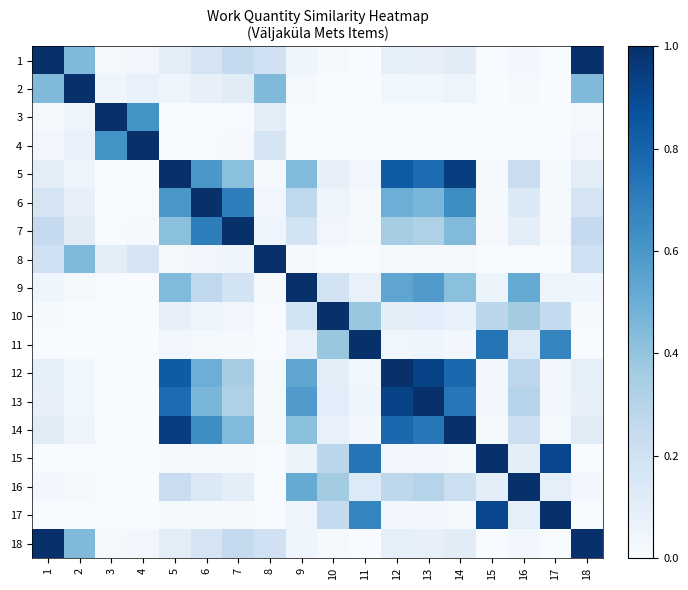

Reading right to left, extract all data points from this chart.

1: 18=1.0	17=0.0	16=0.0	15=0.0	14=0.1	13=0.1	12=0.1	11=0.0	10=0.0	9=0.0	8=0.2	7=0.2	6=0.2	5=0.1	4=0.0	3=0.0	2=0.4	1=1.0
2: 18=0.4	17=0.0	16=0.0	15=0.0	14=0.0	13=0.0	12=0.0	11=0.0	10=0.0	9=0.0	8=0.4	7=0.1	6=0.1	5=0.0	4=0.1	3=0.0	2=1.0	1=0.4
3: 18=0.0	17=0.0	16=0.0	15=0.0	14=0.0	13=0.0	12=0.0	11=0.0	10=0.0	9=0.0	8=0.1	7=0.0	6=0.0	5=0.0	4=0.6	3=1.0	2=0.0	1=0.0
4: 18=0.0	17=0.0	16=0.0	15=0.0	14=0.0	13=0.0	12=0.0	11=0.0	10=0.0	9=0.0	8=0.2	7=0.0	6=0.0	5=0.0	4=1.0	3=0.6	2=0.1	1=0.0
5: 18=0.1	17=0.0	16=0.2	15=0.0	14=0.9	13=0.8	12=0.8	11=0.0	10=0.1	9=0.4	8=0.0	7=0.4	6=0.6	5=1.0	4=0.0	3=0.0	2=0.0	1=0.1
6: 18=0.2	17=0.0	16=0.1	15=0.0	14=0.6	13=0.5	12=0.5	11=0.0	10=0.0	9=0.3	8=0.0	7=0.7	6=1.0	5=0.6	4=0.0	3=0.0	2=0.1	1=0.2
7: 18=0.2	17=0.0	16=0.1	15=0.0	14=0.4	13=0.3	12=0.3	11=0.0	10=0.0	9=0.2	8=0.1	7=1.0	6=0.7	5=0.4	4=0.0	3=0.0	2=0.1	1=0.2
8: 18=0.2	17=0.0	16=0.0	15=0.0	14=0.0	13=0.0	12=0.0	11=0.0	10=0.0	9=0.0	8=1.0	7=0.1	6=0.0	5=0.0	4=0.2	3=0.1	2=0.4	1=0.2
9: 18=0.0	17=0.0	16=0.5	15=0.1	14=0.4	13=0.6	12=0.5	11=0.1	10=0.2	9=1.0	8=0.0	7=0.2	6=0.3	5=0.4	4=0.0	3=0.0	2=0.0	1=0.0
10: 18=0.0	17=0.3	16=0.4	15=0.3	14=0.1	13=0.1	12=0.1	11=0.4	10=1.0	9=0.2	8=0.0	7=0.0	6=0.0	5=0.1	4=0.0	3=0.0	2=0.0	1=0.0
11: 18=0.0	17=0.7	16=0.1	15=0.7	14=0.0	13=0.0	12=0.0	11=1.0	10=0.4	9=0.1	8=0.0	7=0.0	6=0.0	5=0.0	4=0.0	3=0.0	2=0.0	1=0.0
12: 18=0.1	17=0.0	16=0.3	15=0.0	14=0.8	13=0.9	12=1.0	11=0.0	10=0.1	9=0.5	8=0.0	7=0.3	6=0.5	5=0.8	4=0.0	3=0.0	2=0.0	1=0.1
13: 18=0.1	17=0.0	16=0.3	15=0.0	14=0.7	13=1.0	12=0.9	11=0.0	10=0.1	9=0.6	8=0.0	7=0.3	6=0.5	5=0.8	4=0.0	3=0.0	2=0.0	1=0.1
14: 18=0.1	17=0.0	16=0.2	15=0.0	14=1.0	13=0.7	12=0.8	11=0.0	10=0.1	9=0.4	8=0.0	7=0.4	6=0.6	5=0.9	4=0.0	3=0.0	2=0.0	1=0.1
15: 18=0.0	17=0.9	16=0.1	15=1.0	14=0.0	13=0.0	12=0.0	11=0.7	10=0.3	9=0.1	8=0.0	7=0.0	6=0.0	5=0.0	4=0.0	3=0.0	2=0.0	1=0.0
16: 18=0.0	17=0.1	16=1.0	15=0.1	14=0.2	13=0.3	12=0.3	11=0.1	10=0.4	9=0.5	8=0.0	7=0.1	6=0.1	5=0.2	4=0.0	3=0.0	2=0.0	1=0.0
17: 18=0.0	17=1.0	16=0.1	15=0.9	14=0.0	13=0.0	12=0.0	11=0.7	10=0.3	9=0.0	8=0.0	7=0.0	6=0.0	5=0.0	4=0.0	3=0.0	2=0.0	1=0.0
18: 18=1.0	17=0.0	16=0.0	15=0.0	14=0.1	13=0.1	12=0.1	11=0.0	10=0.0	9=0.0	8=0.2	7=0.2	6=0.2	5=0.1	4=0.0	3=0.0	2=0.4	1=1.0